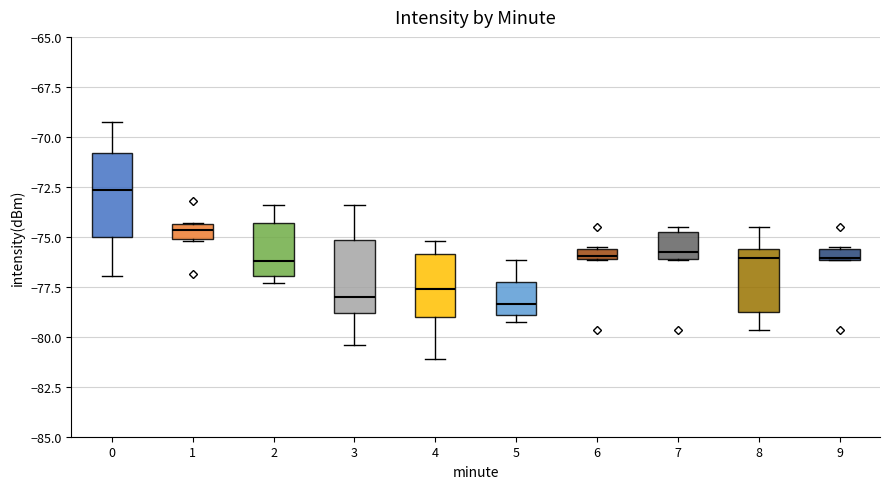

Where is the upper edge of the box at x = 9 on the y-axis? The values are not printed on the chart, so give them approximately, as read against the axis.

-75.5